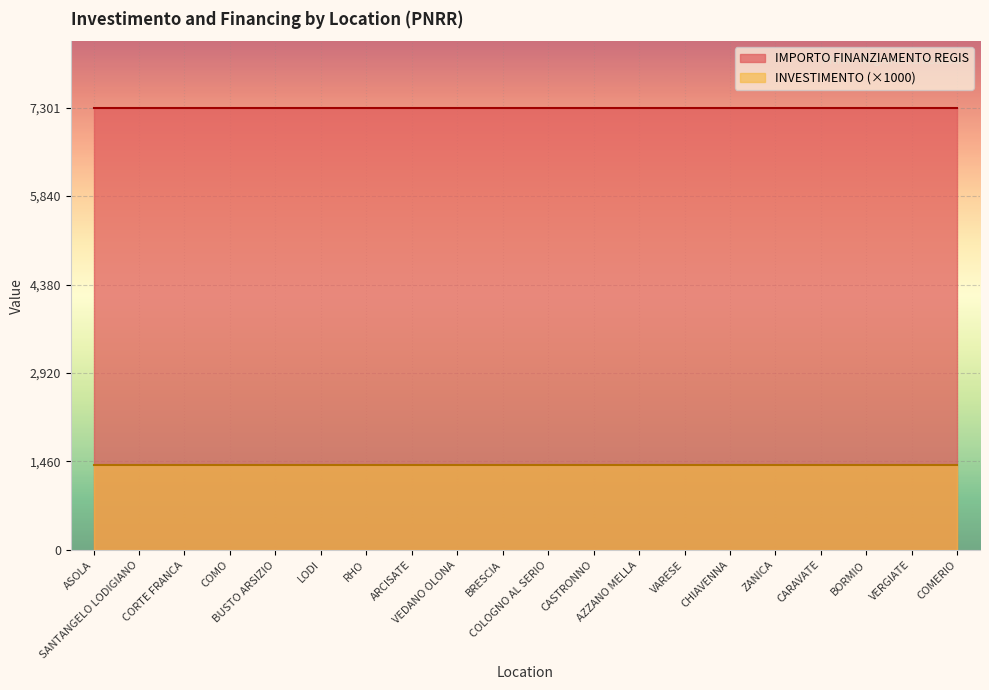

Reading left to right, list all the values displayed in this chart.

INVESTIMENTO: ASOLA=1.4	SANTANGELO LODIGIANO=1.4	CORTE FRANCA=1.4	COMO=1.4	BUSTO ARSIZIO=1.4	LODI=1.4	RHO=1.4	ARCISATE=1.4	VEDANO OLONA=1.4	BRESCIA=1.4	COLOGNO AL SERIO=1.4	CASTRONNO=1.4	AZZANO MELLA=1.4	VARESE=1.4	CHIAVENNA=1.4	ZANICA=1.4	CARAVATE=1.4	BORMIO=1.4	VERGIATE=1.4	COMERIO=1.4
IMPORTO FINANZIAMENTO REGIS: ASOLA=7301.0	SANTANGELO LODIGIANO=7301.0	CORTE FRANCA=7301.0	COMO=7301.0	BUSTO ARSIZIO=7301.0	LODI=7301.0	RHO=7301.0	ARCISATE=7301.0	VEDANO OLONA=7301.0	BRESCIA=7301.0	COLOGNO AL SERIO=7301.0	CASTRONNO=7301.0	AZZANO MELLA=7301.0	VARESE=7301.0	CHIAVENNA=7301.0	ZANICA=7301.0	CARAVATE=7301.0	BORMIO=7301.0	VERGIATE=7301.0	COMERIO=7301.0